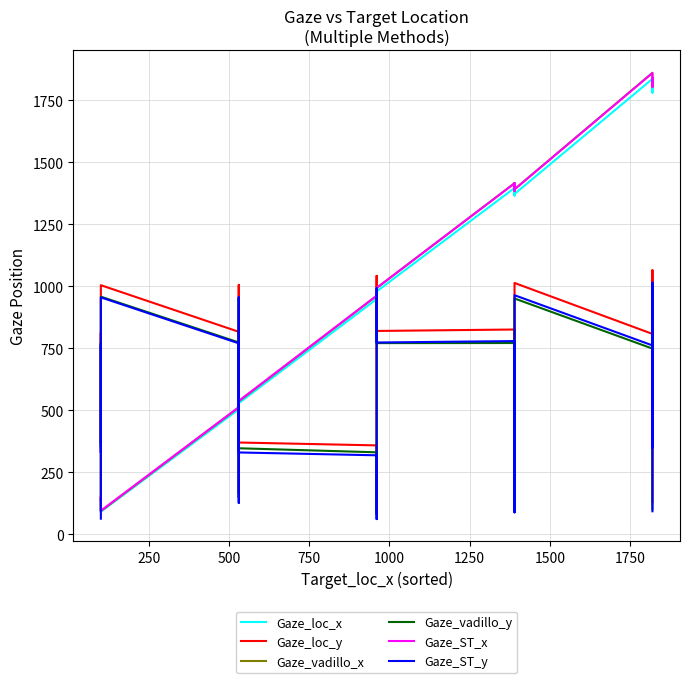

At how many categories does at least one series exceed 524?

23